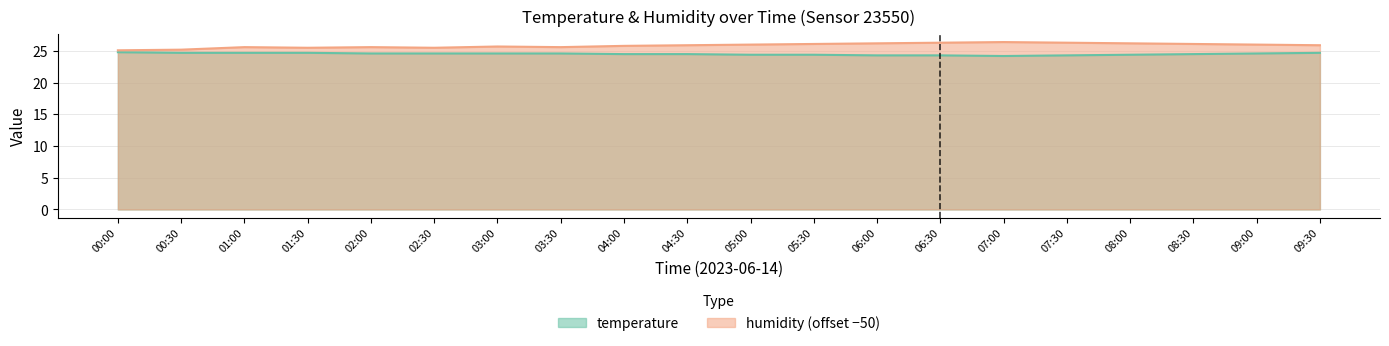

List the series in order of their overall mean, lowest first.

temperature, humidity (offset −50)